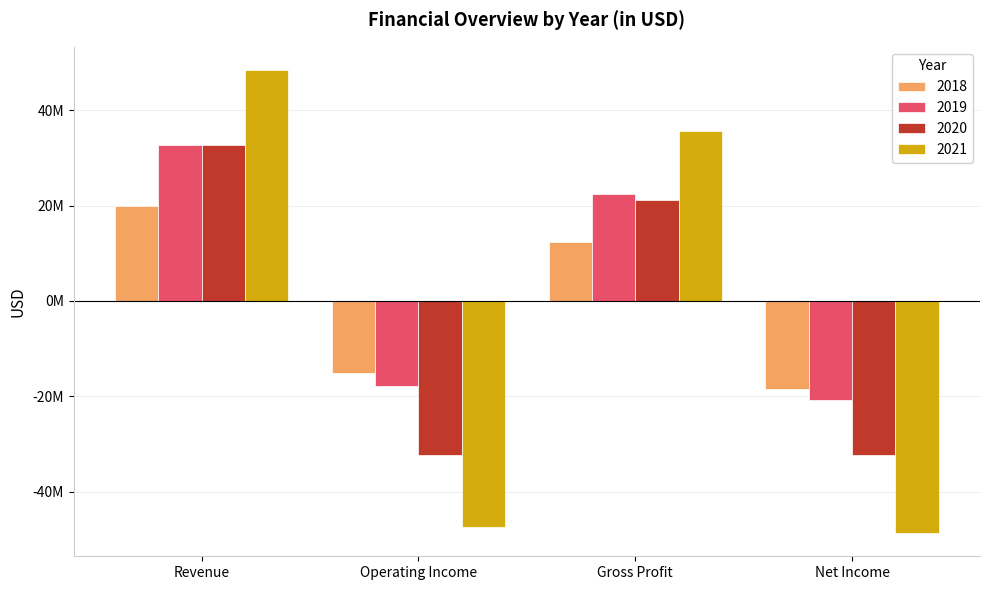

Are the bars grouped side by side (vs. stacked)?

Yes